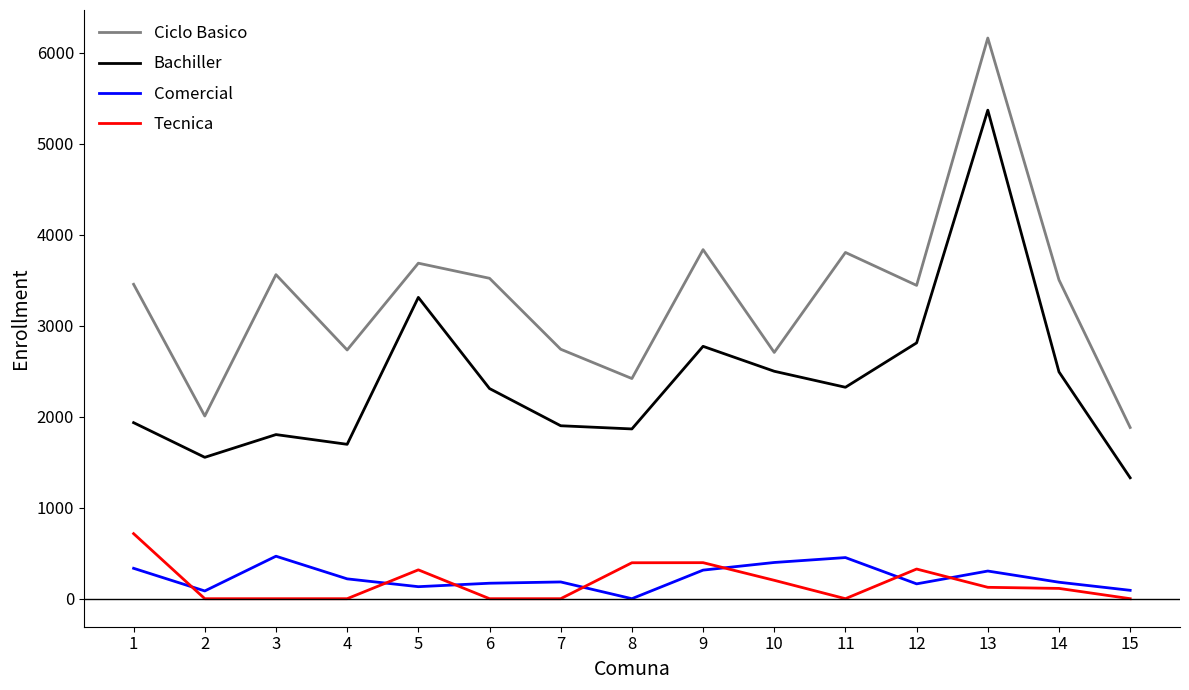

Where does the Comercial series first go above 184?

1